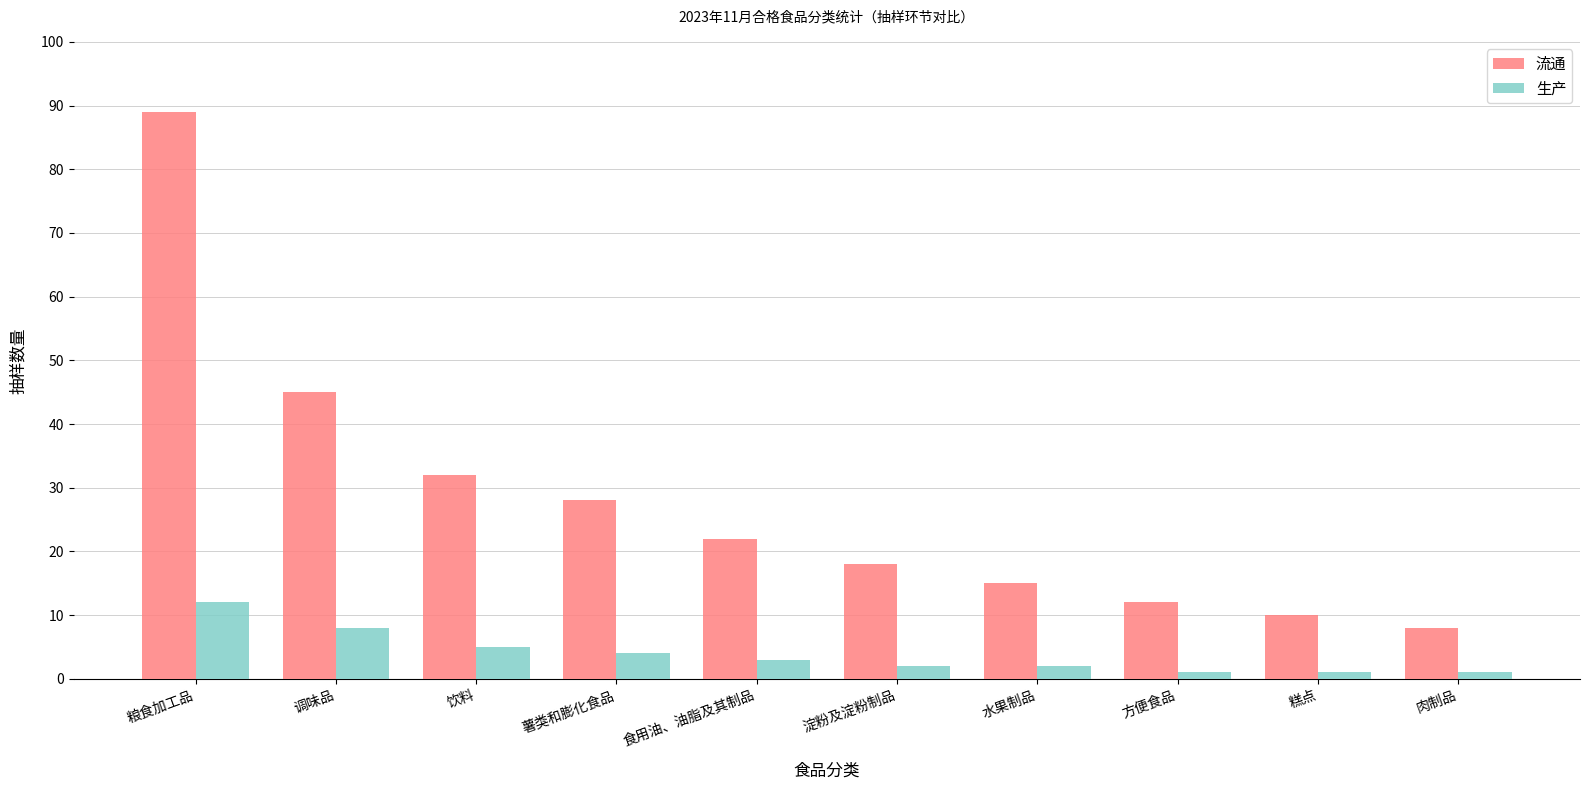

Which label corresponds to the largest value in the chart?

粮食加工品